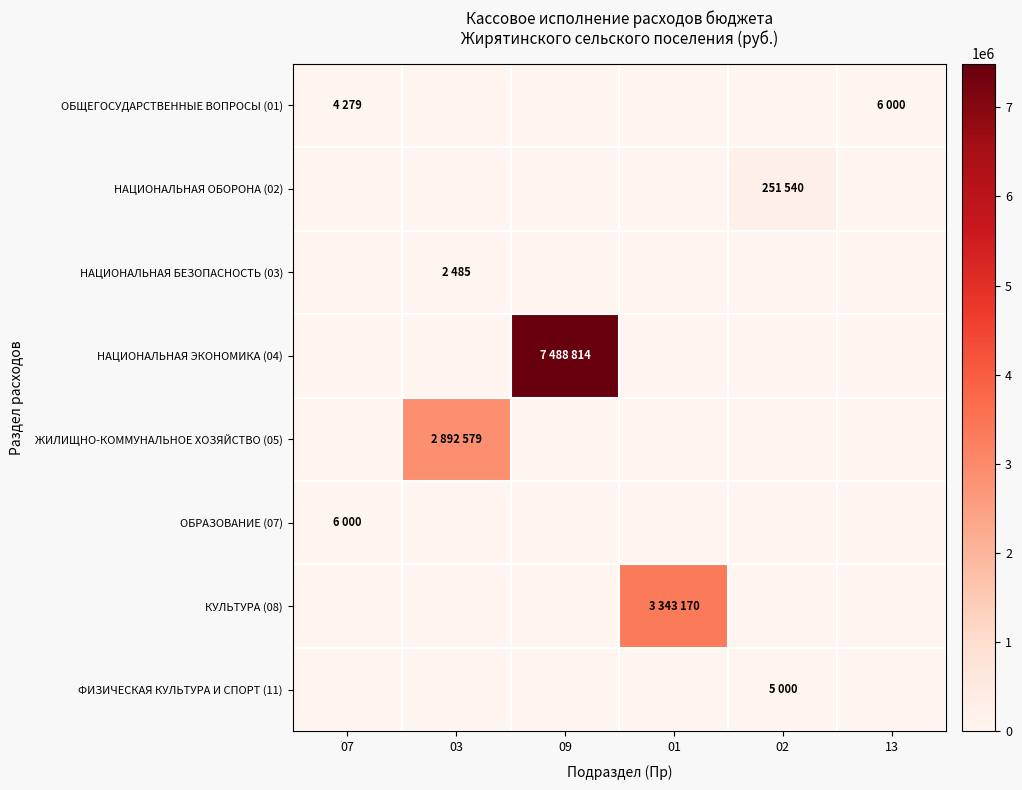

At how many categories does at least one series exceed 3516617?

1